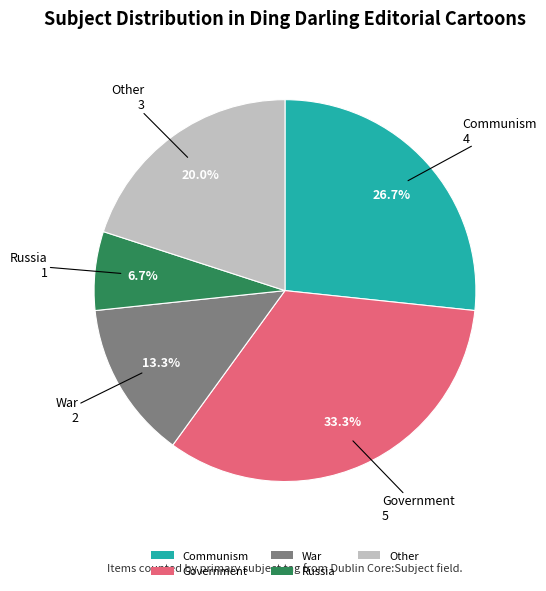

Do Government and War together represent more than half of the pie?

No